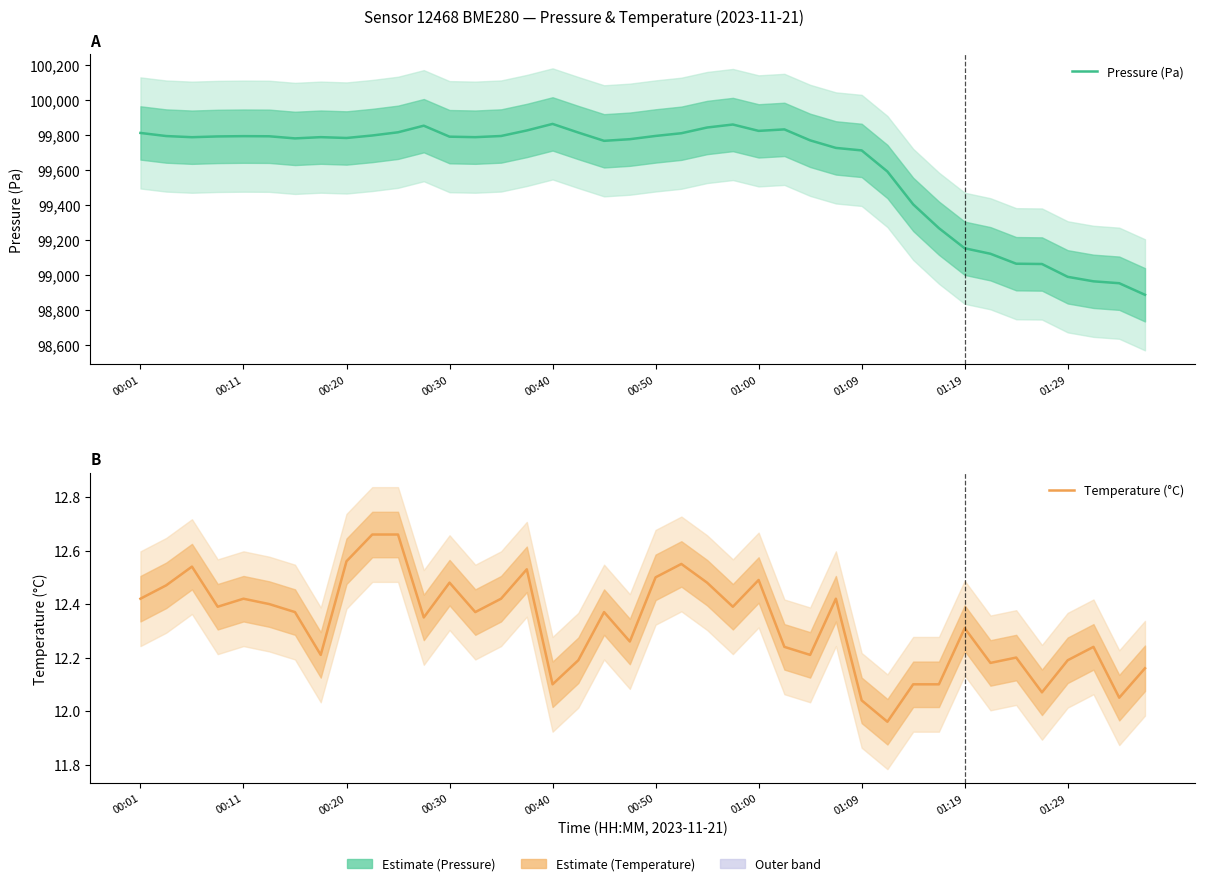

At 13, list the series in order from largest to smallest.

Pressure (Pa), Temperature (°C)